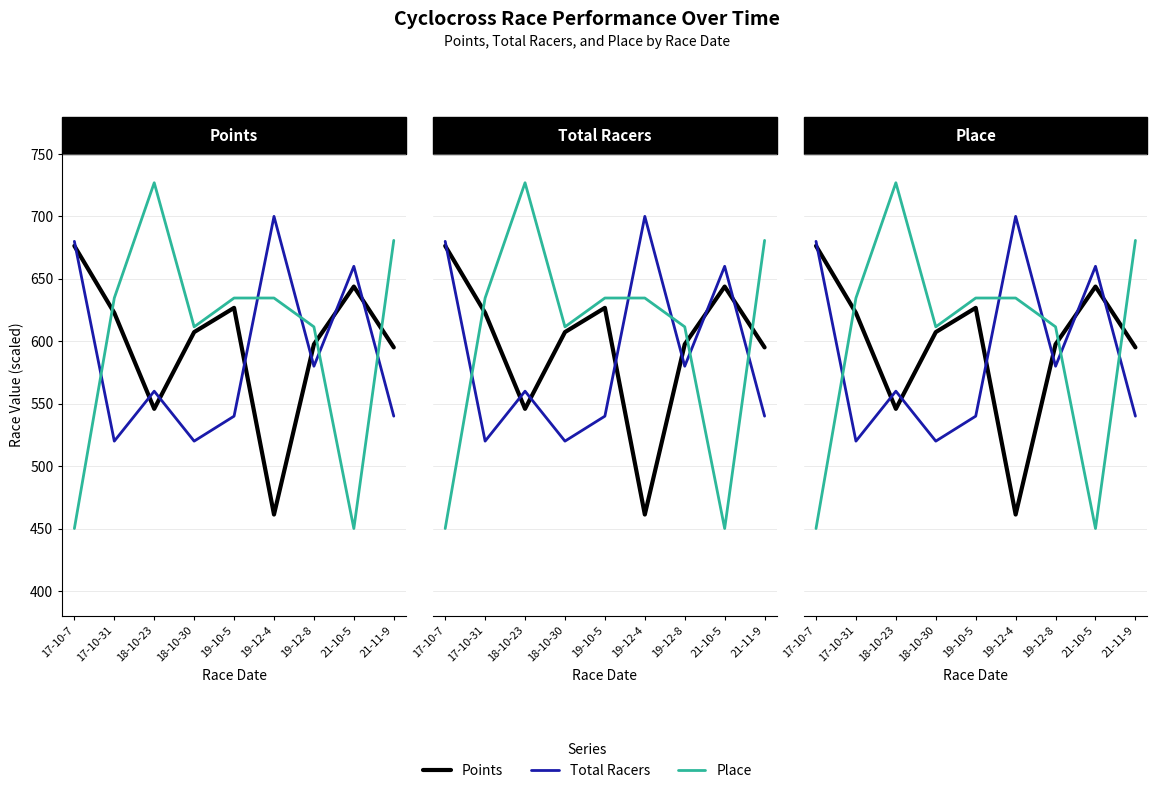

List the series in order of their overall mean, highest first.

Place, Points, Total Racers